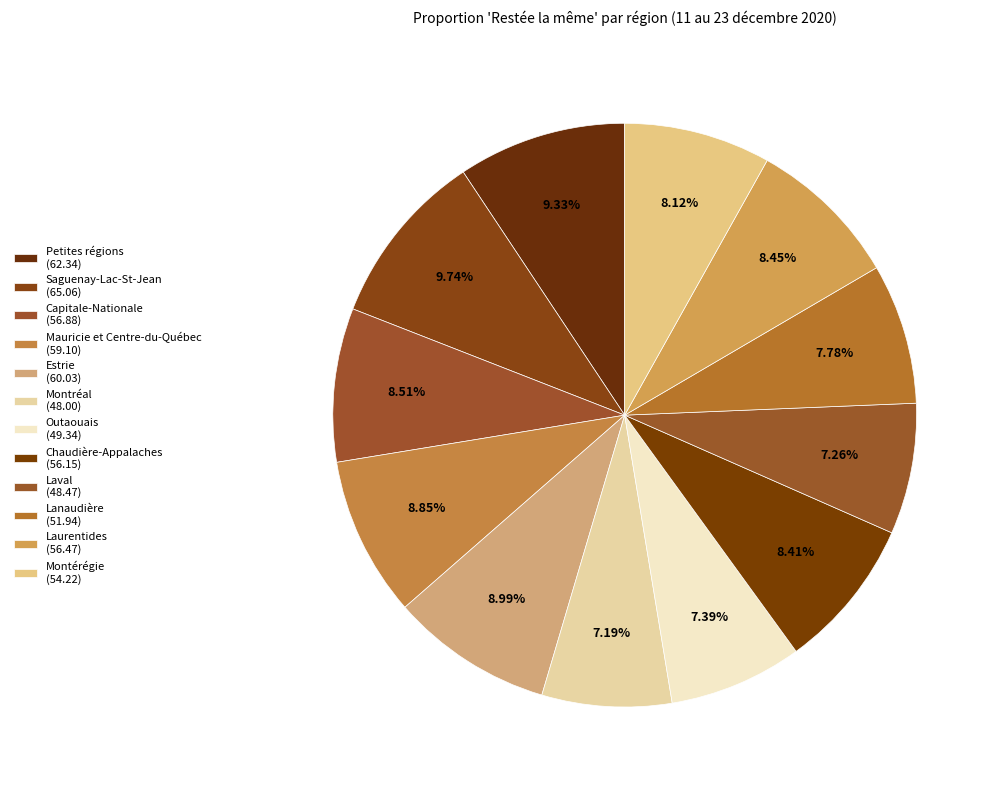

Count the number of slices in the pie.

12